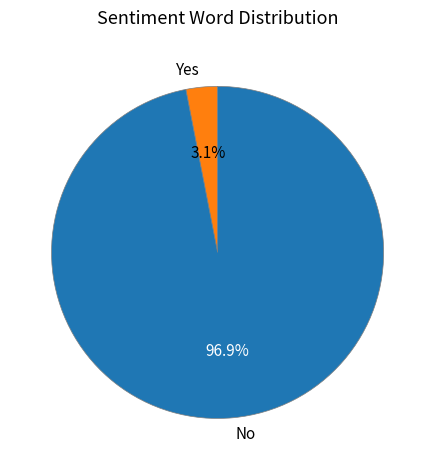

How many slices are in this pie chart?

2